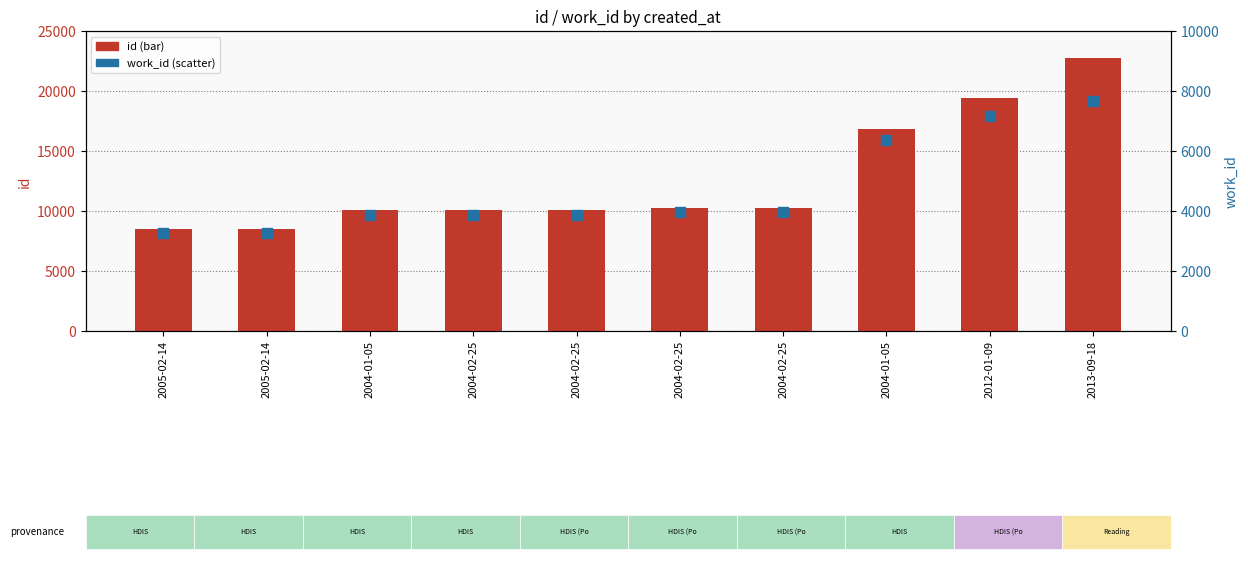

What are all the series names shown in the legend?

id, work_id